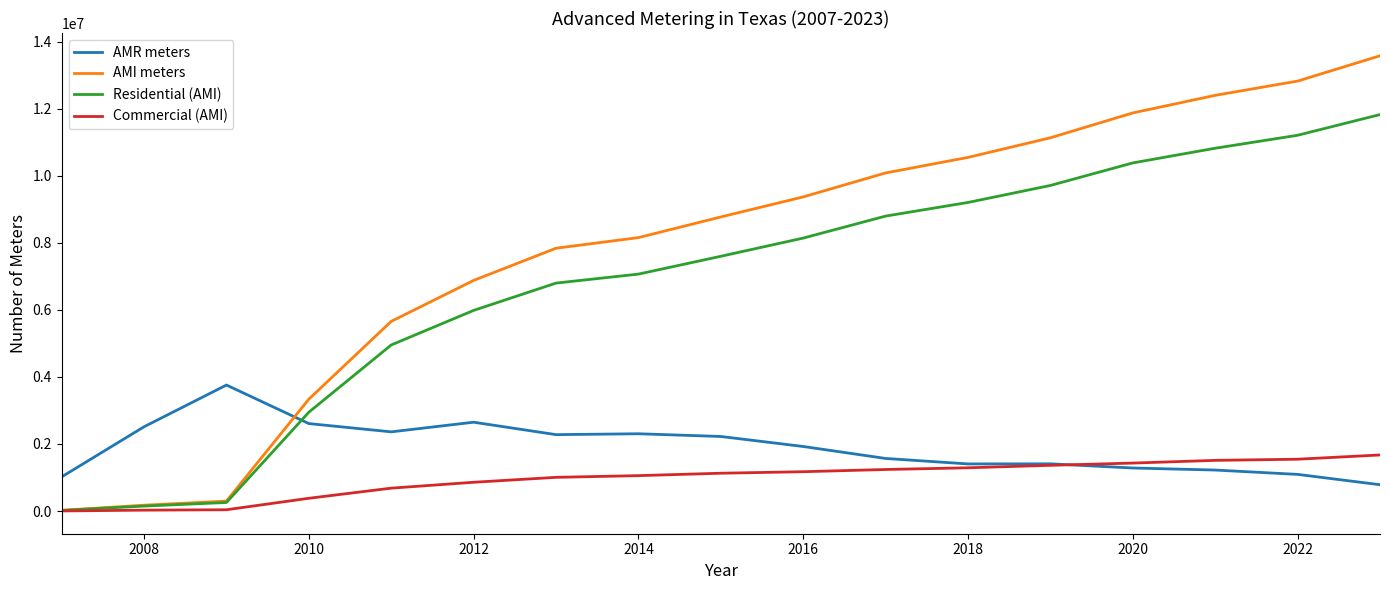

Does the chart display data point markers on the line(s)?

No